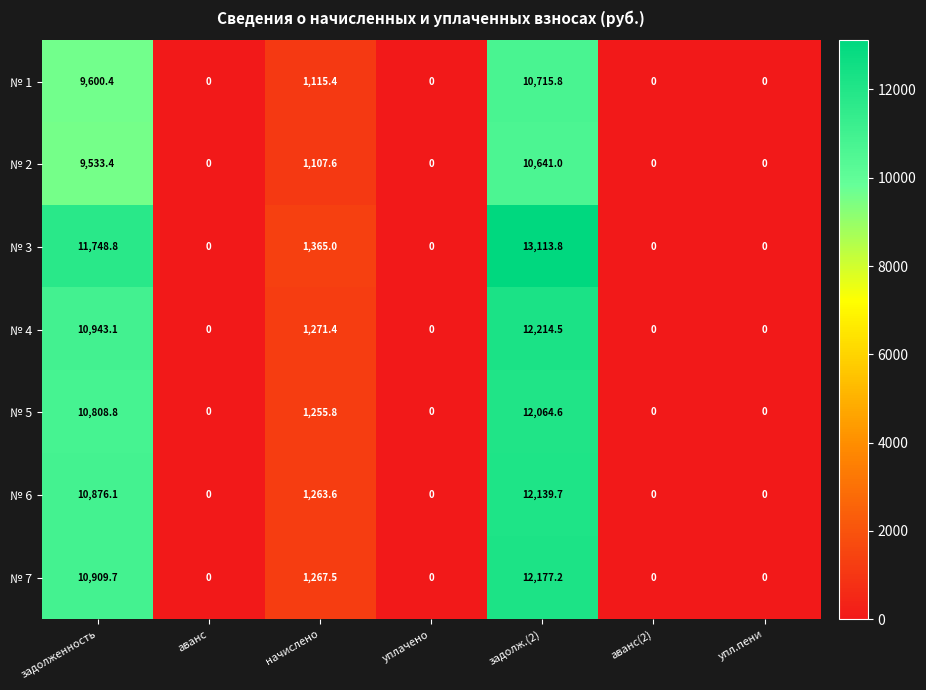

The № 4 series shows 2078.2 at начислено. True or false?

False